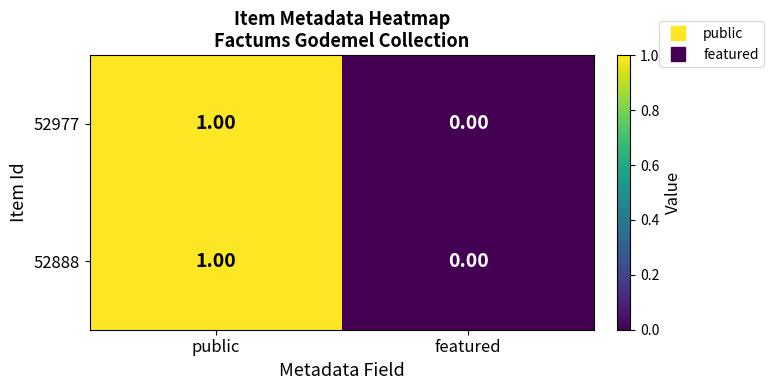

Where is 52888 nearest to the value 0?

featured